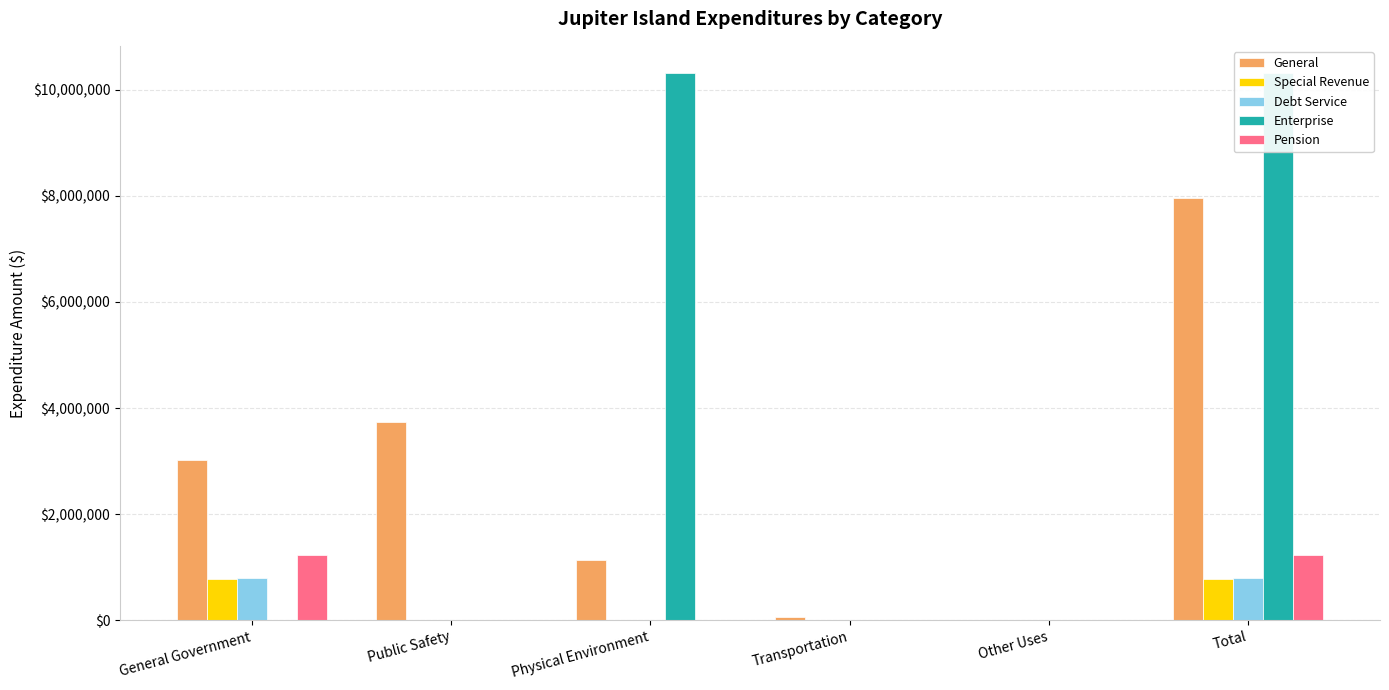

What is the label of the 1st bar from the right?

Total